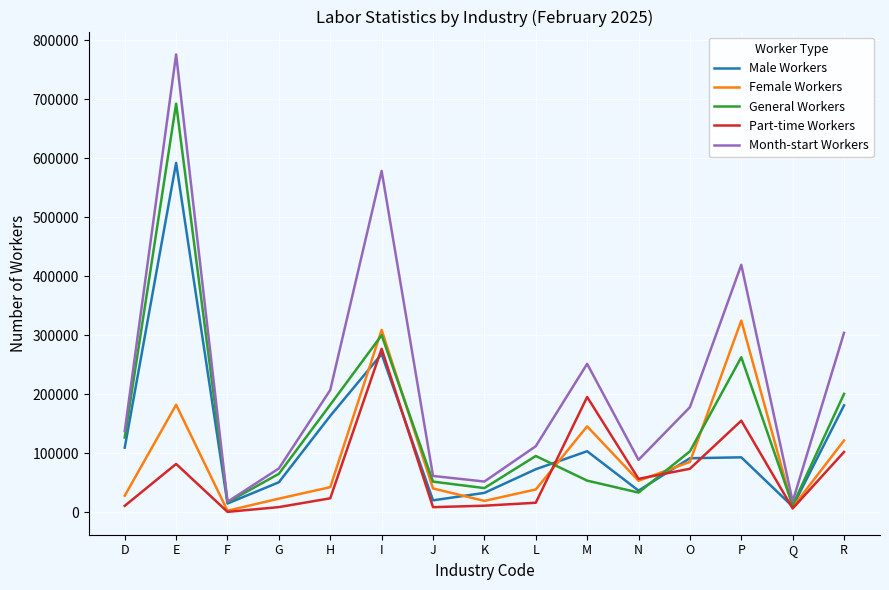

Does the chart have visible grid lines?

Yes